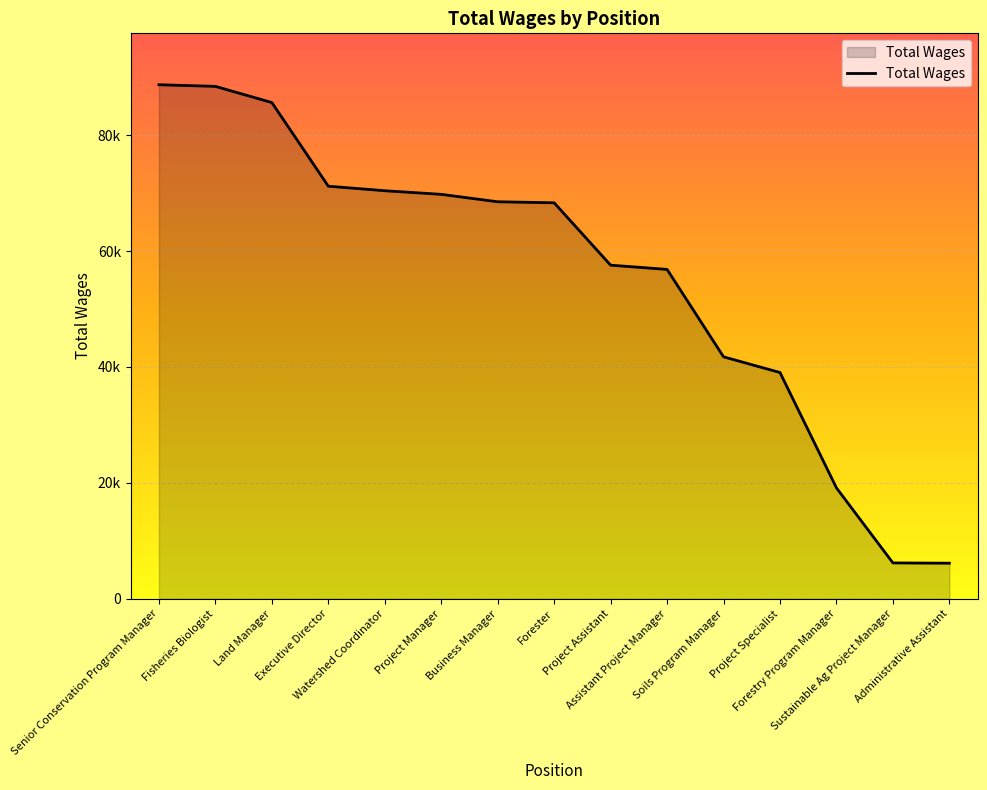

Does the chart display data point markers on the line(s)?

No